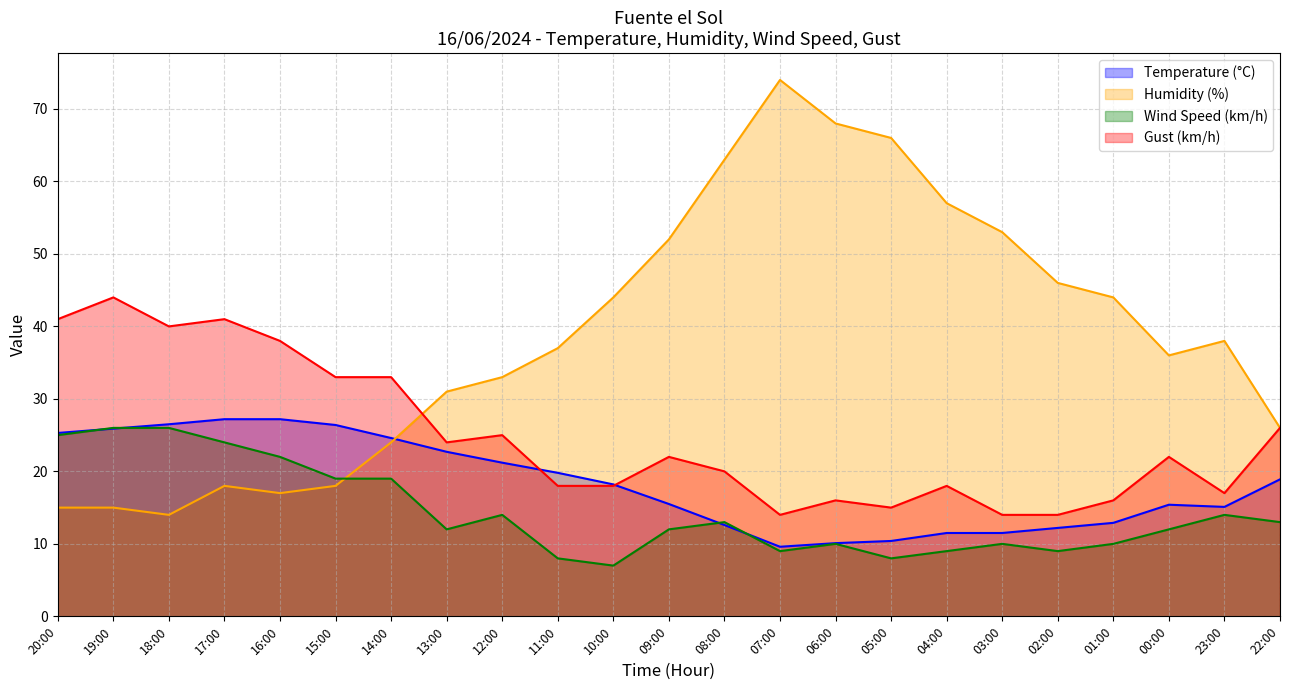

The Temperature (°C) series shows 46.6 at 17:00. True or false?

False